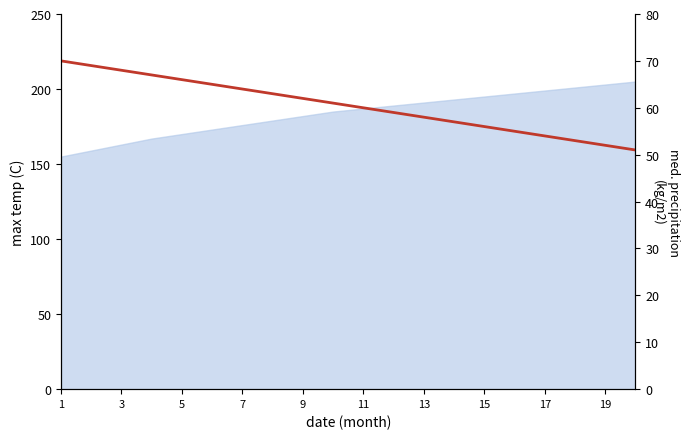

What is the label of the 8th point from the left?

15